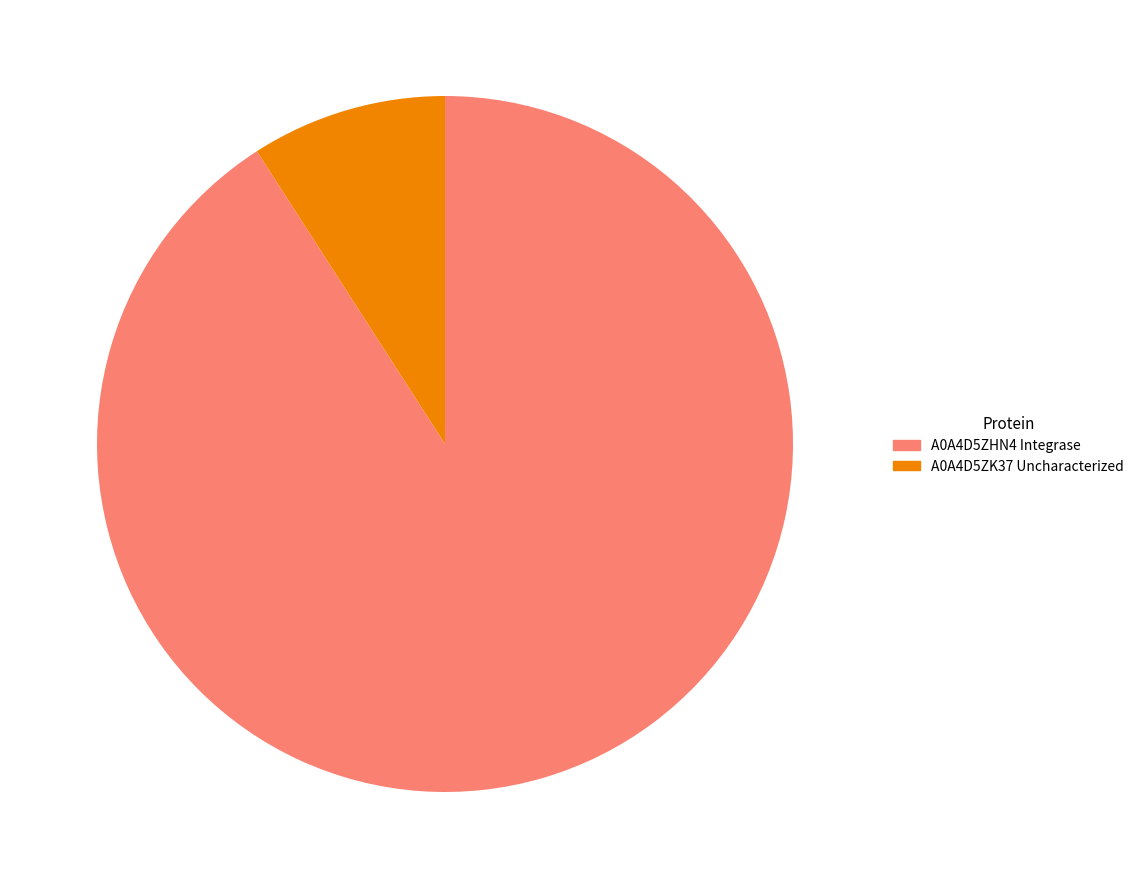

Rank the categories by value from highest to lowest.

A0A4D5ZHN4 Integrase, A0A4D5ZK37 Uncharacterized